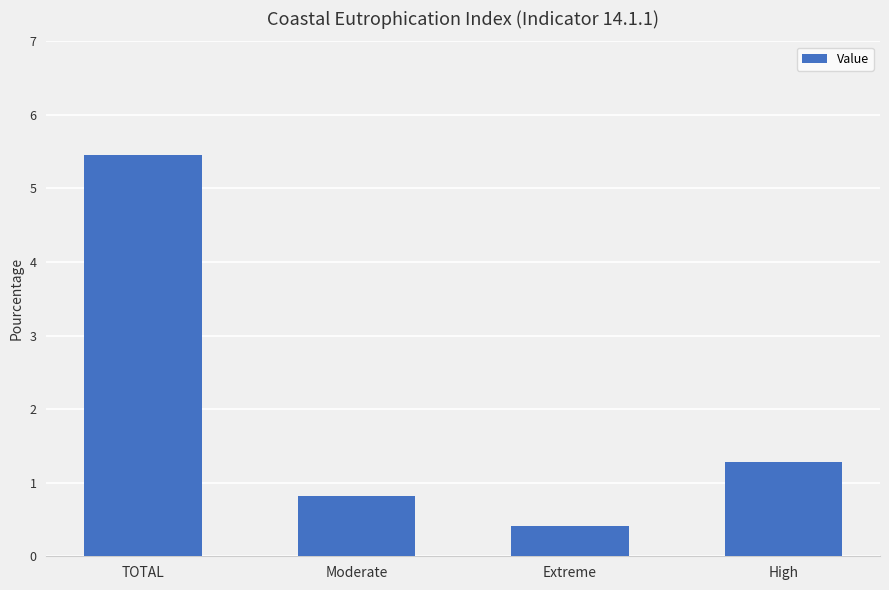

How many data points are less than 1?

2